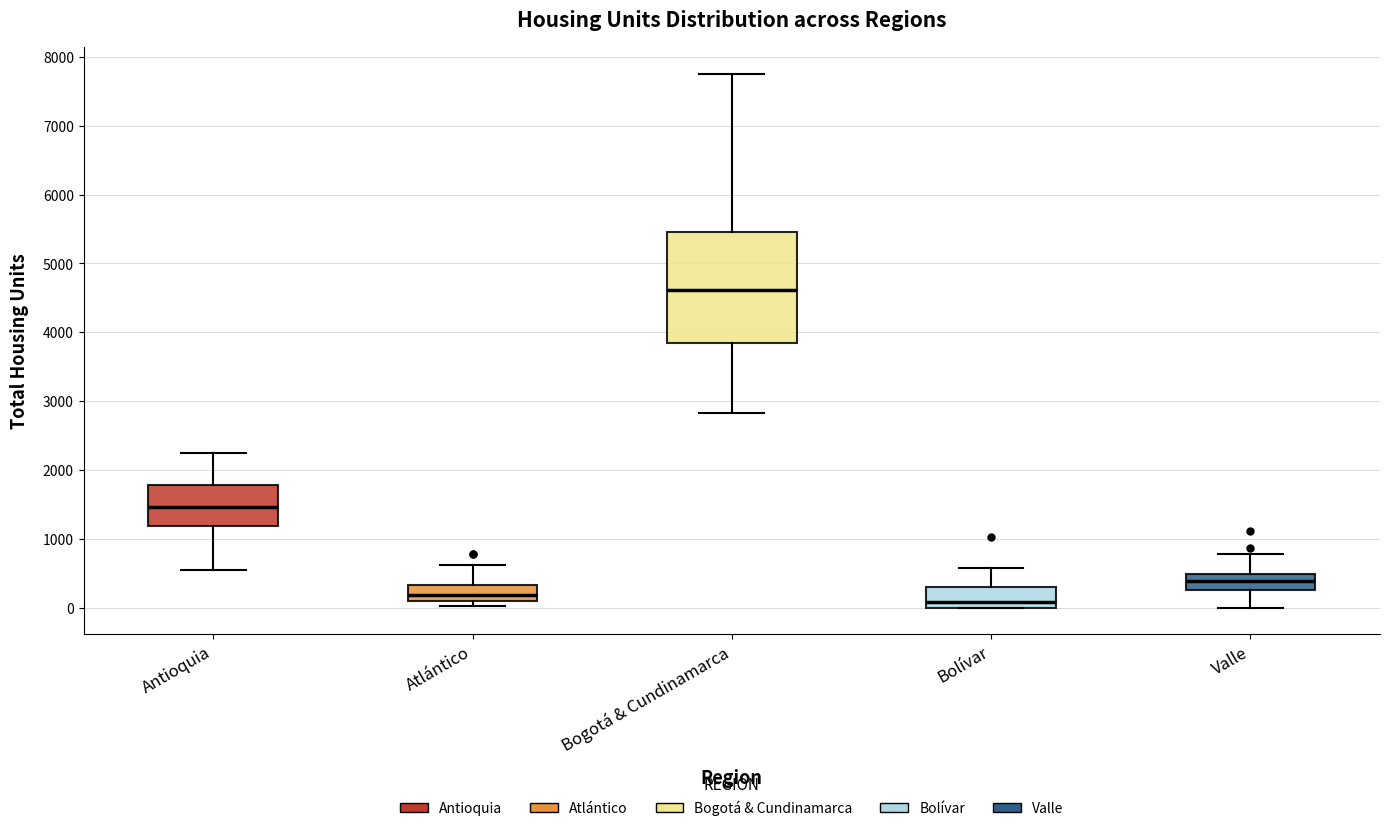

Where does the lower whisker of the box for Antioquia end on the y-axis? The values are not printed on the chart, so give them approximately, as read against the axis.

500